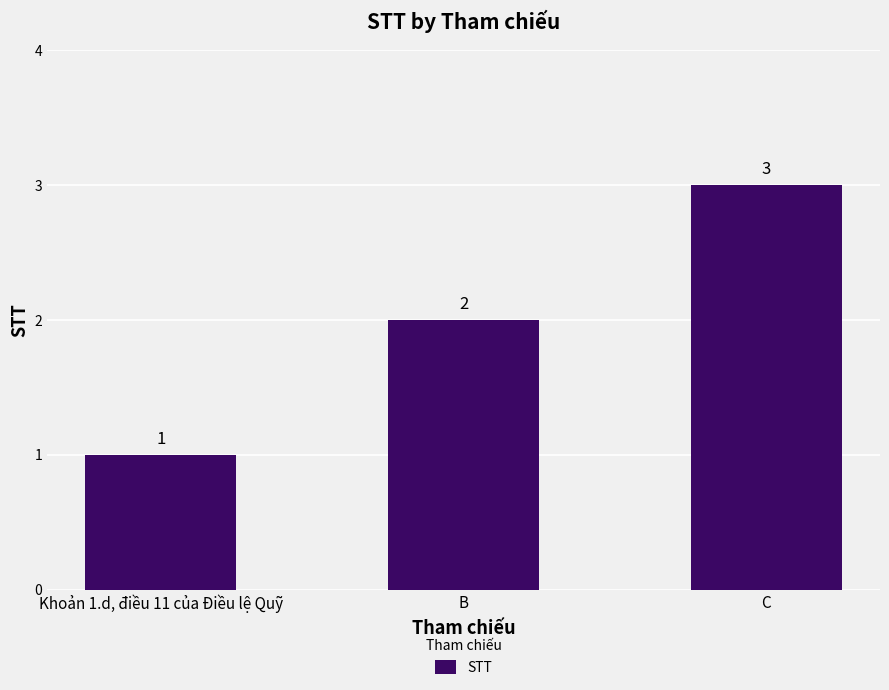

Reading right to left, list all the values displayed in this chart.

3	2	1